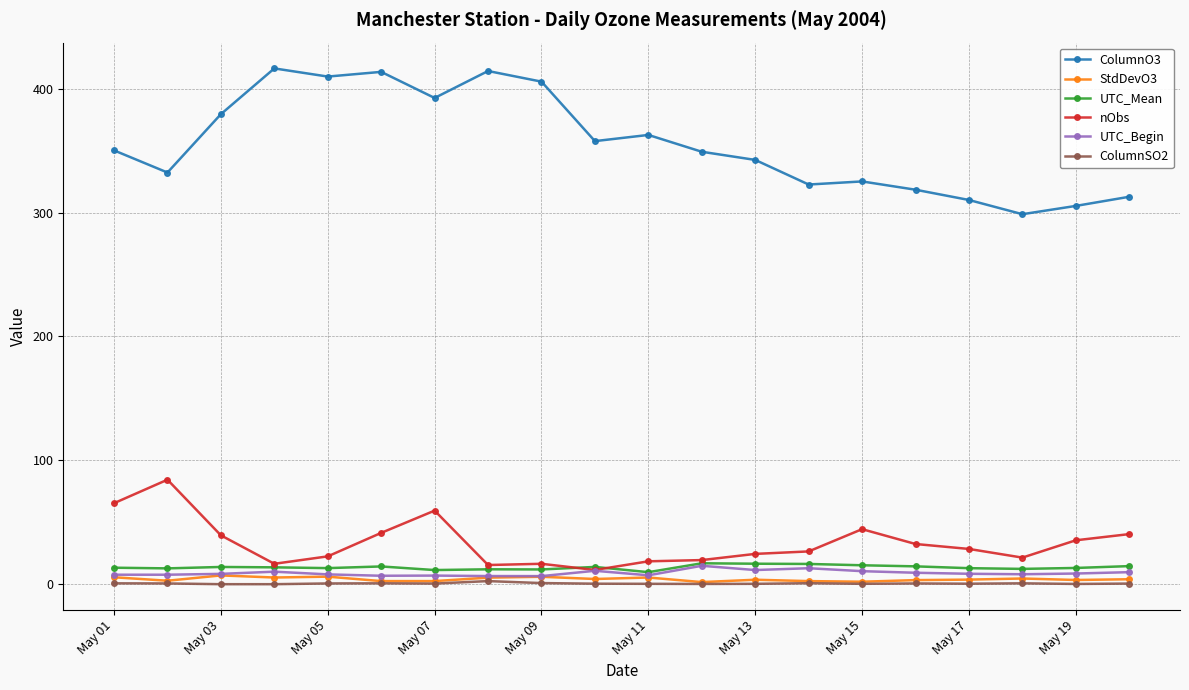

At how many categories does at least one series exceed 206?

20